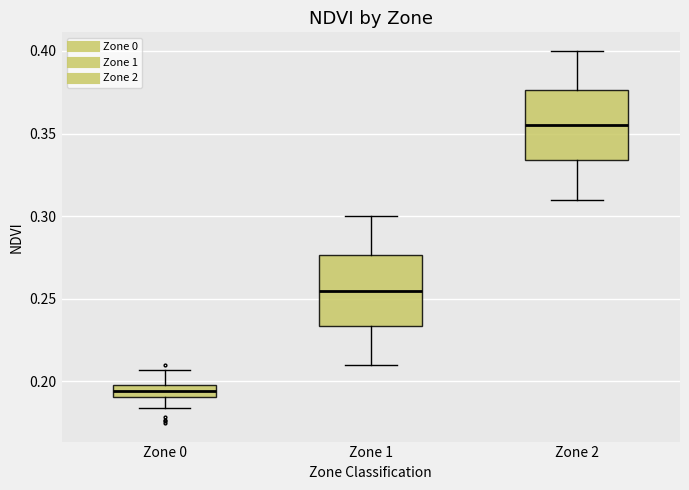

Which box has the highest median line?

Zone 2